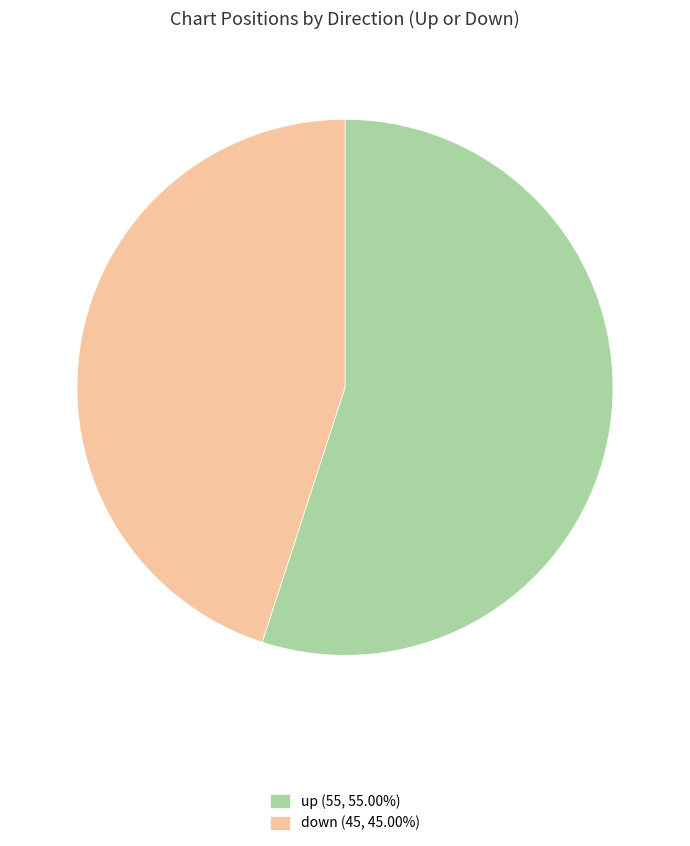

What is the ratio of the value at down (45, 45.00%) to the value at up (55, 55.00%)?

0.8